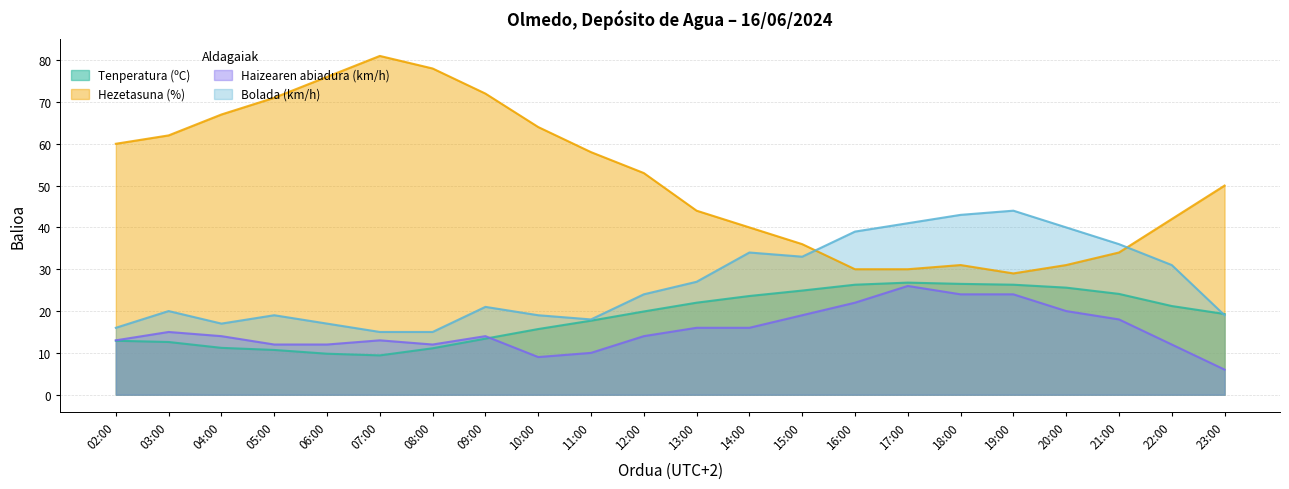

Which label corresponds to the smallest value in the chart?

23:00